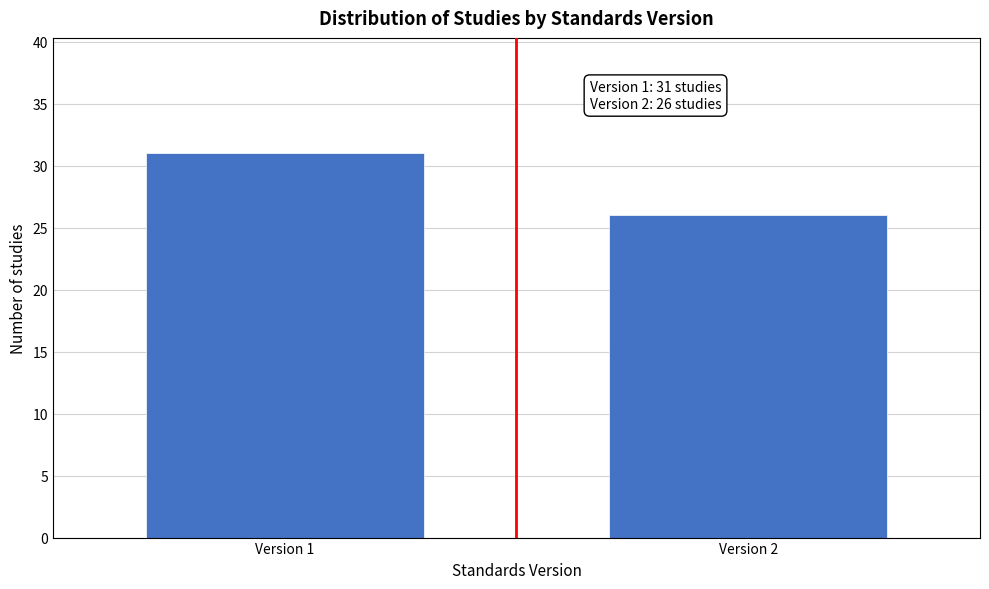

Reading left to right, extract all data points from this chart.

Version 1=31	Version 2=26